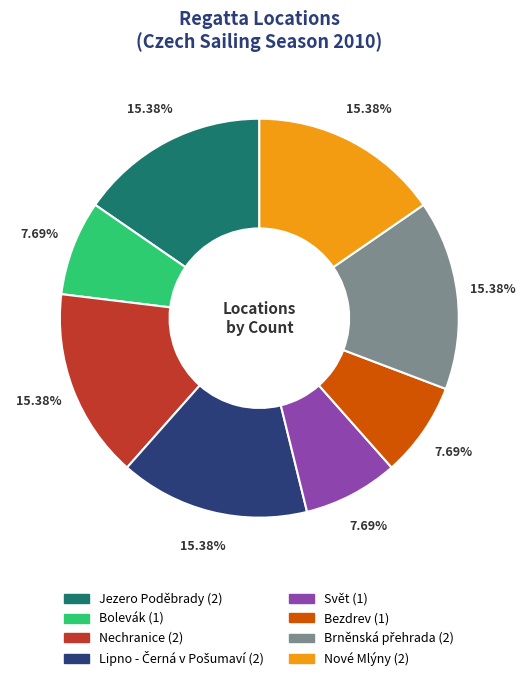

Do Jezero Poděbrady and Bolevák together represent more than half of the pie?

No